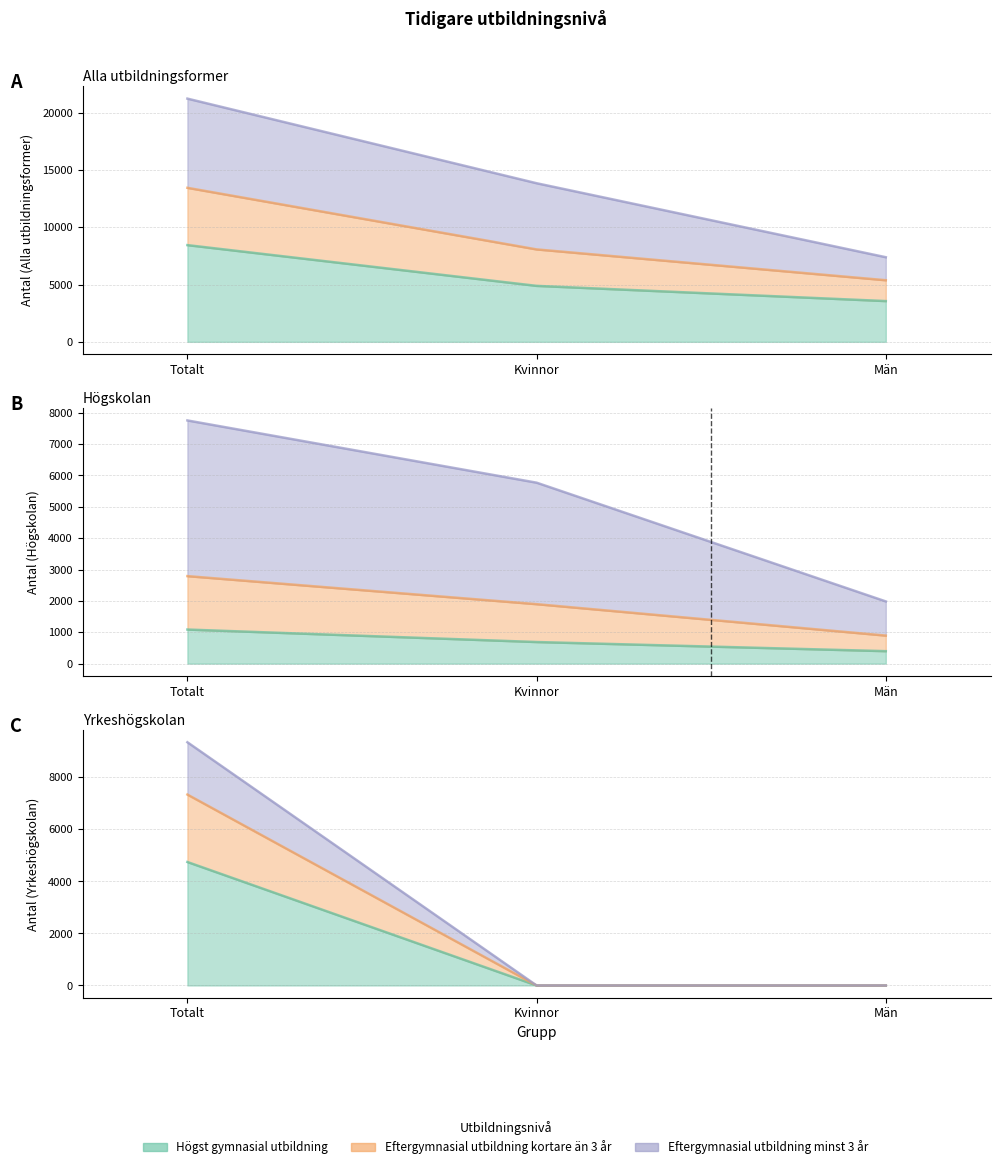

What is the maximum value for Eftergymnasial utbildning minst 3 år?

7753